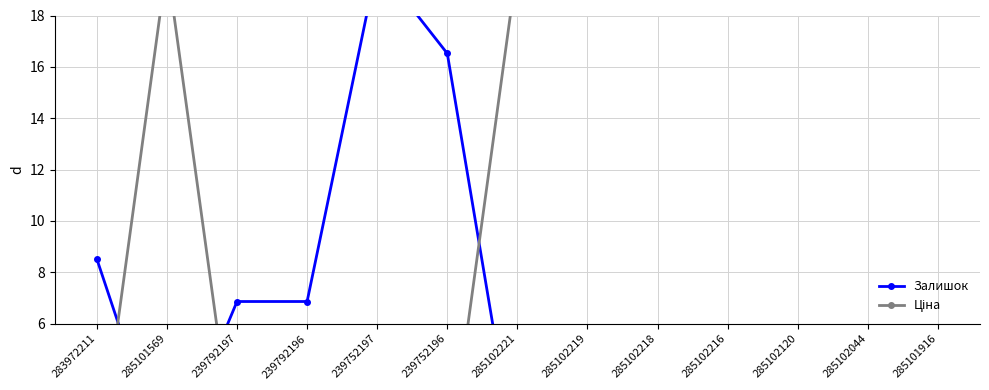

What value does the Ціна series have at 285102218?

20.0